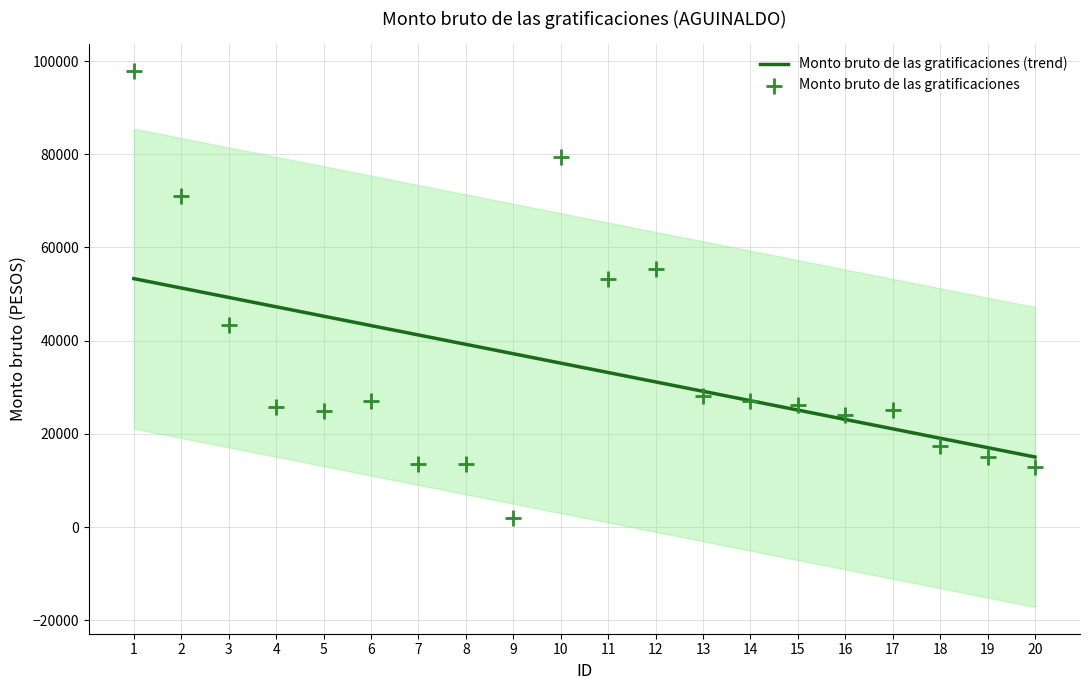

Between 20 and 3, which is larger?

3